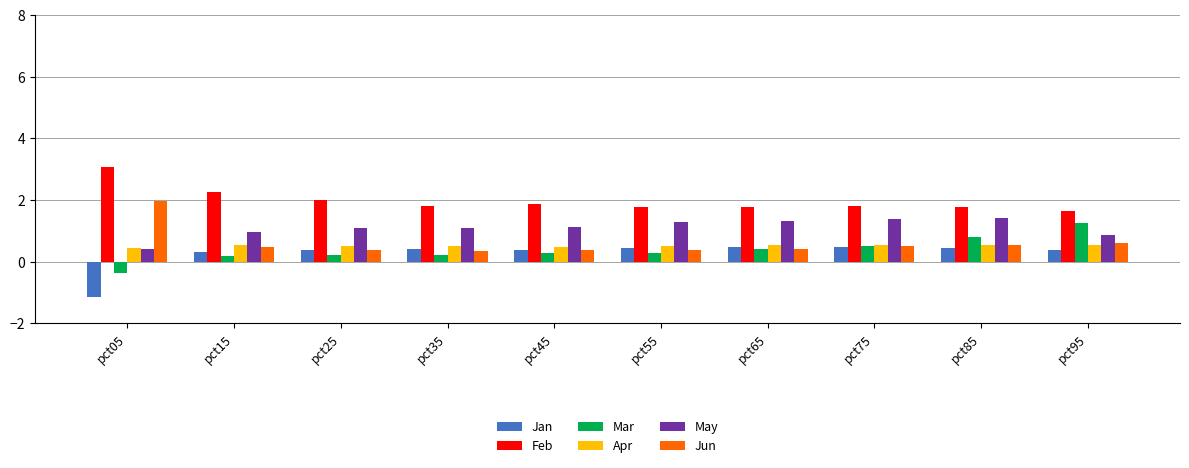

Which series changed the most between pct35 and pct75?

Mar